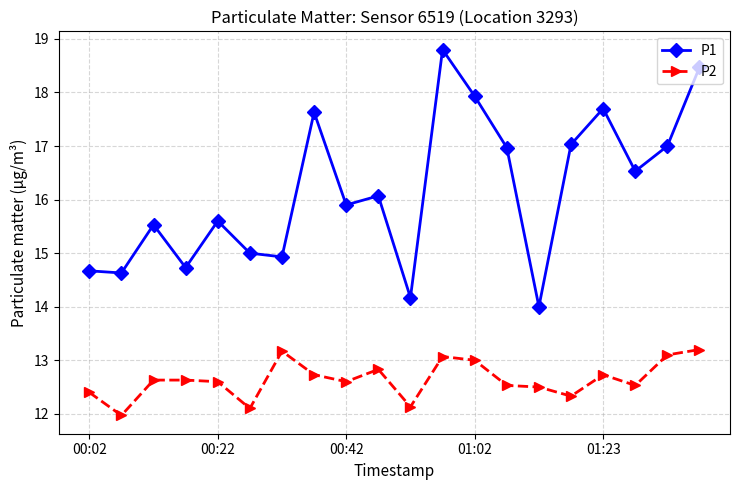

Which series has the largest range (max minus min)?

P1